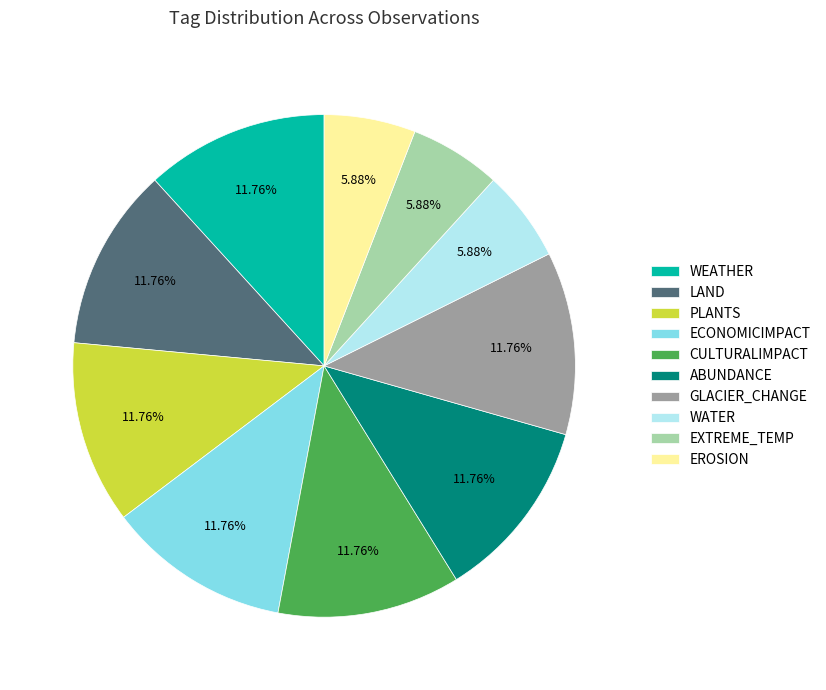

Does GLACIER_CHANGE account for over 50% of the chart?

No